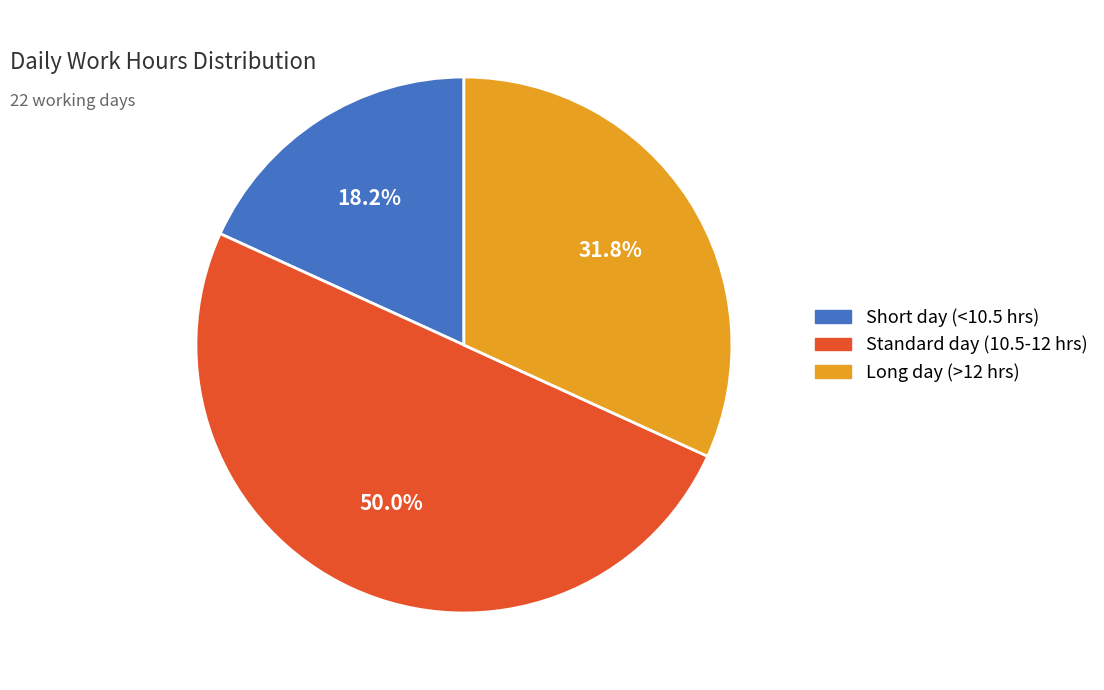

Do Standard day (10.5-12 hrs) and Long day (>12 hrs) together represent more than half of the pie?

Yes